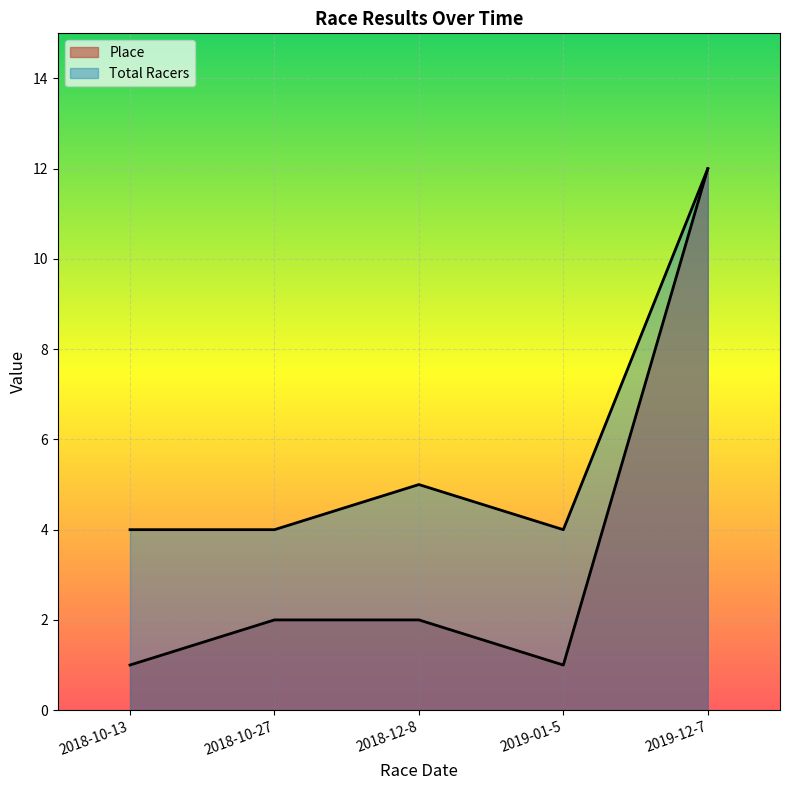

True or false: Place and Total Racers cross at least once.

False